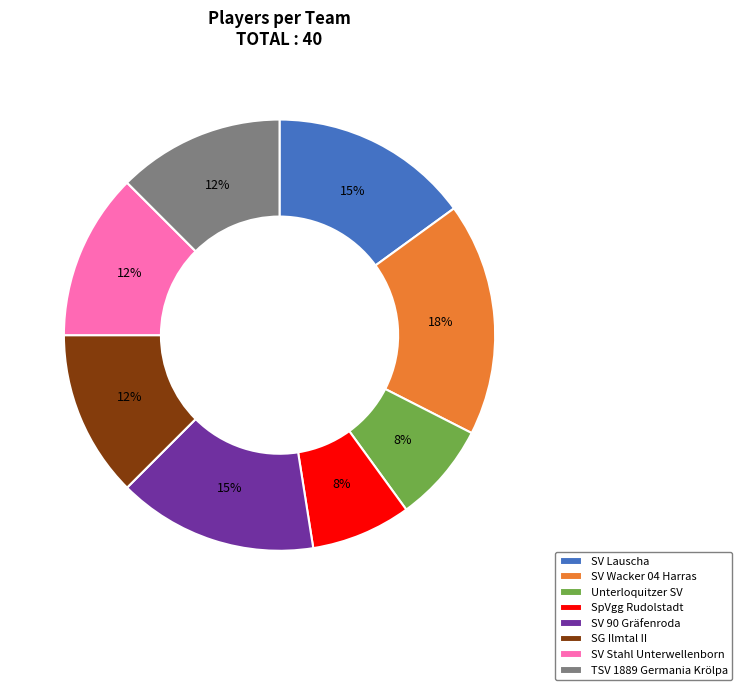

What is the largest slice in the pie chart?

SV Wacker 04 Harras